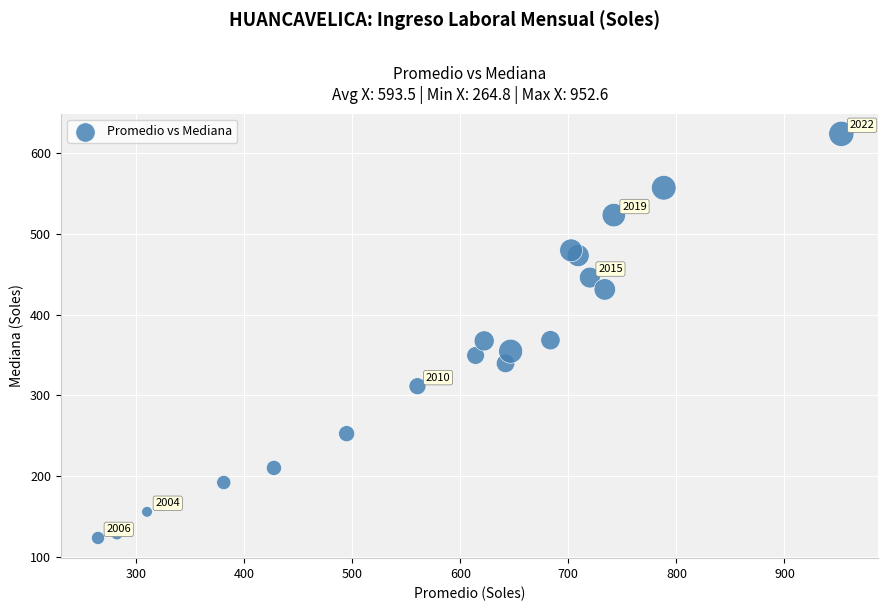

What is the range of Y values (max minus min)?

500.7